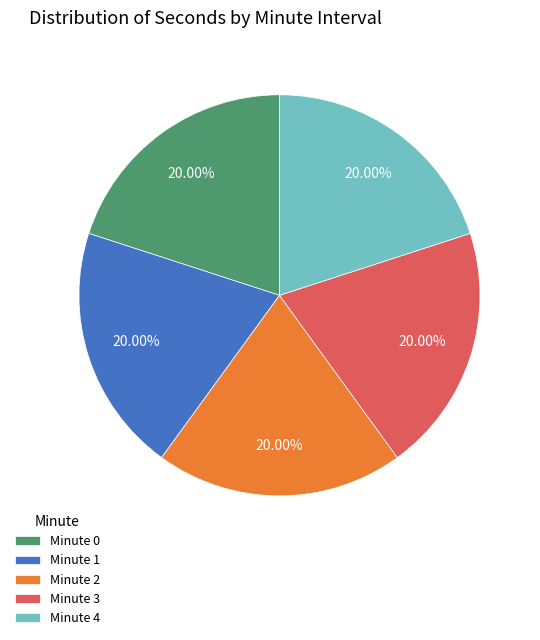

What is the ratio of the value at Minute 3 to the value at Minute 2?

1.0